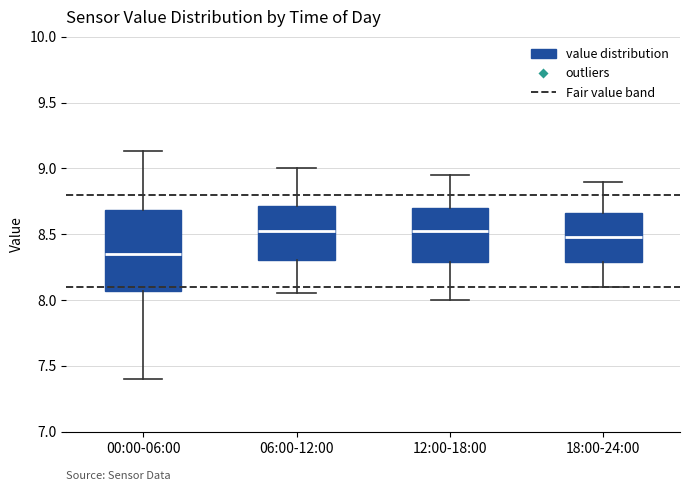

Where does the median line of the box for 00:00-06:00 sit on the y-axis? The values are not printed on the chart, so give them approximately, as read against the axis.

8.35